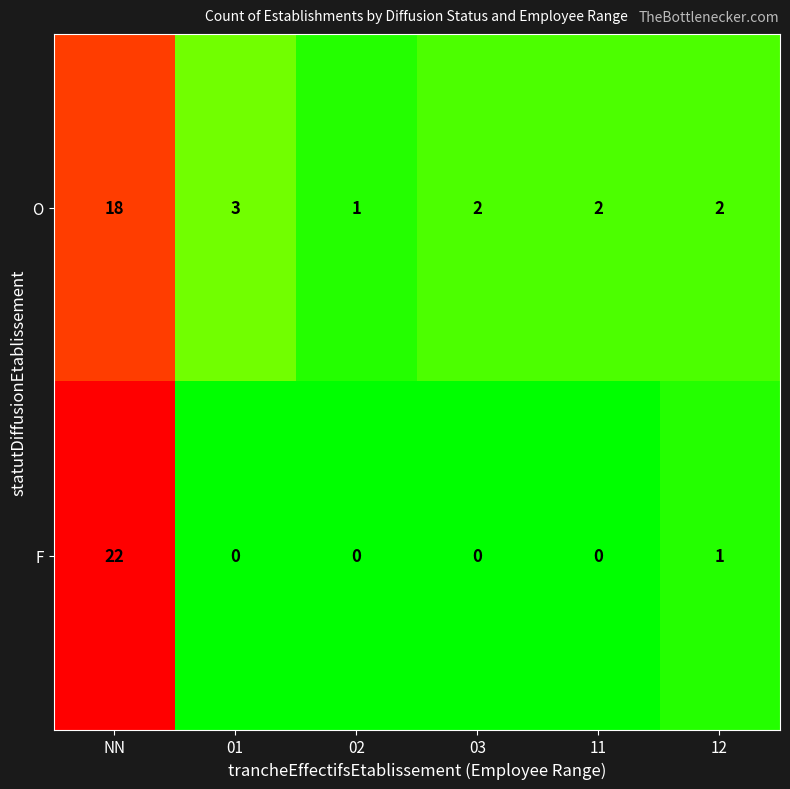

Which series has the largest range (max minus min)?

F